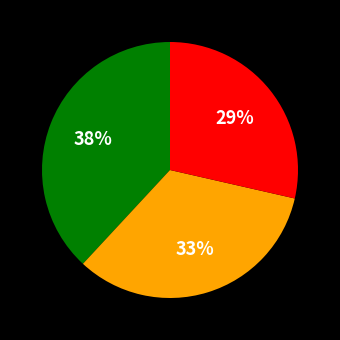

To the nearest percent, what is the average slice percentage?

33%